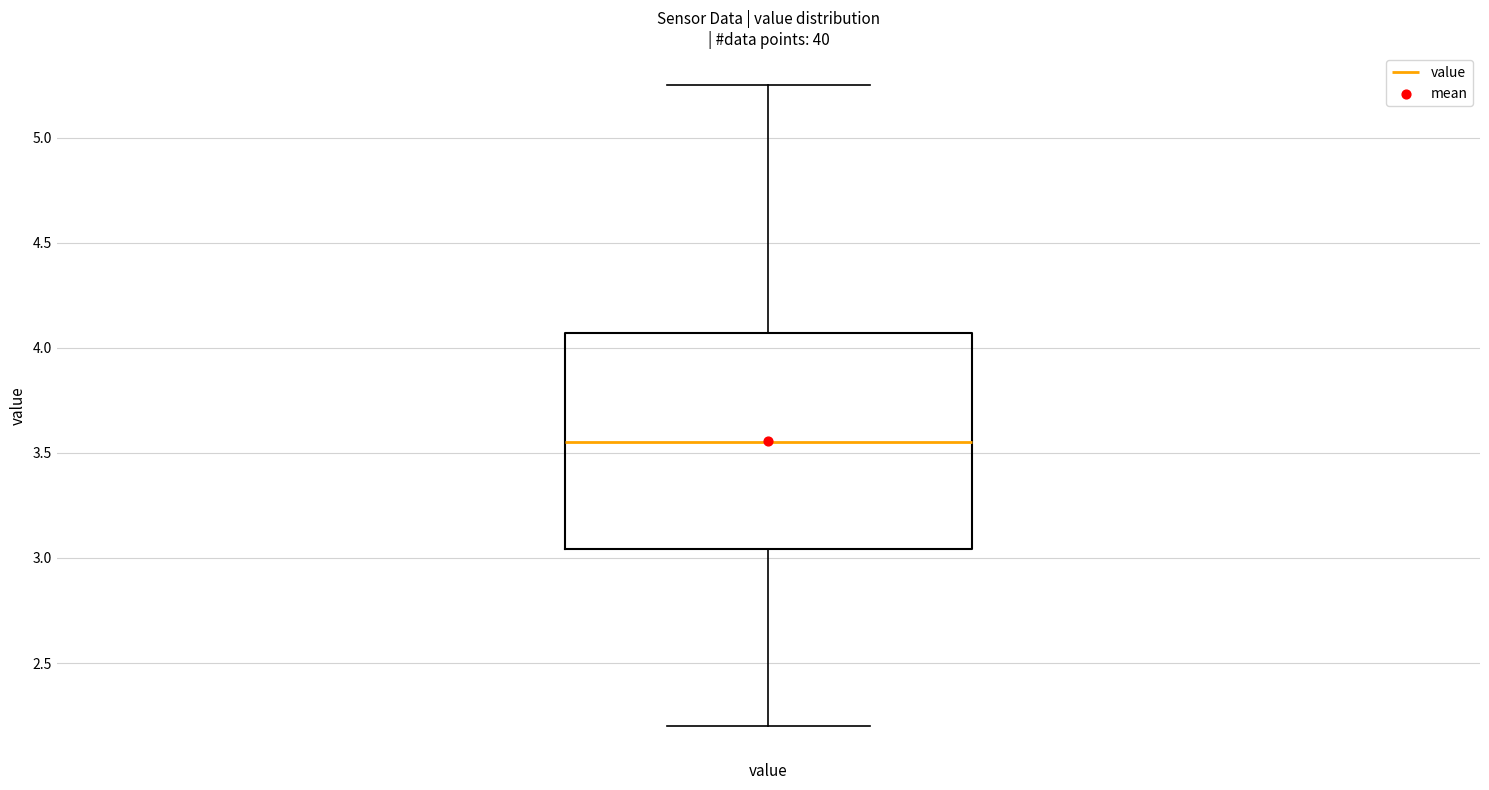

Read this box plot against the y-axis: the position of the median line, the range covered by the box, and the ends of both whiskers. The values are not printed on the chart, so give them approximately, as read against the axis.

median 3.55, box 3.05 to 4.05, whiskers 2.20 to 5.25